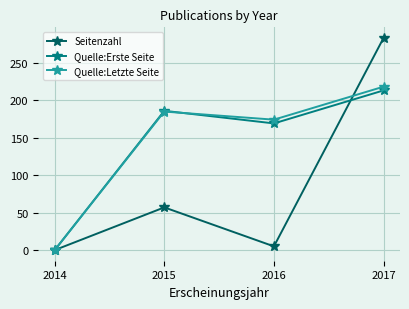

True or false: Quelle:Letzte Seite has a value of 47.6 at 2016.

False